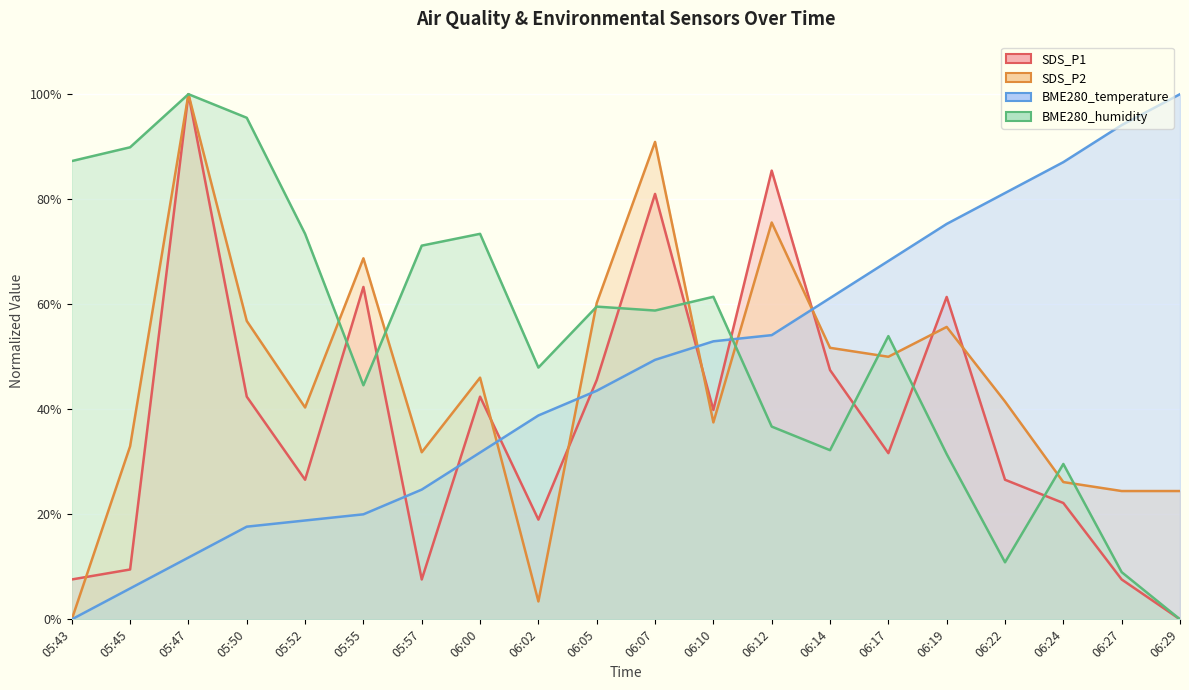

Between 06:07 and 06:19, which is larger?

06:07